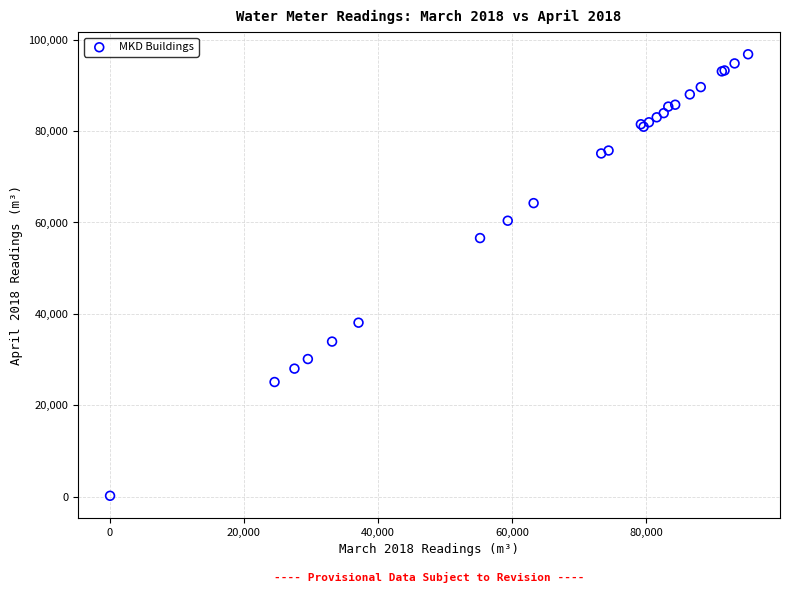

What Y value in the scatter plot is closest to 48490?

56581